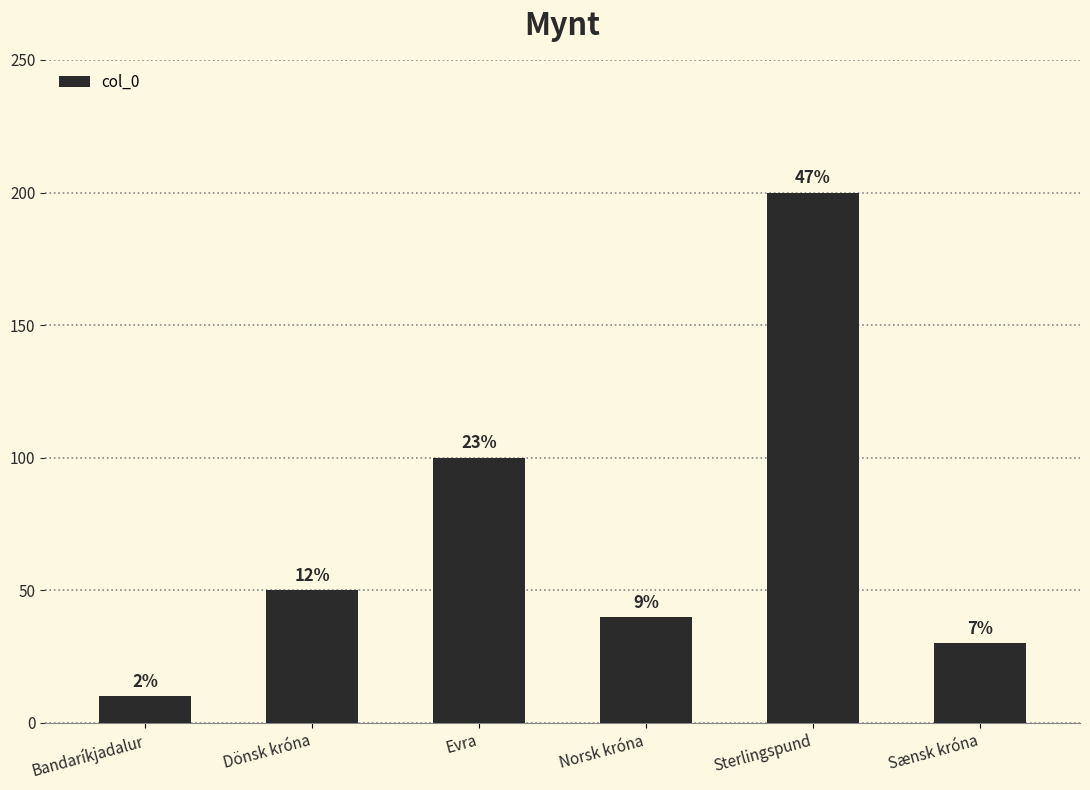

Reading left to right, transcribe all the data shown in this chart.

Bandaríkjadalur=10	Dönsk króna=50	Evra=100	Norsk króna=40	Sterlingspund=200	Sænsk króna=30